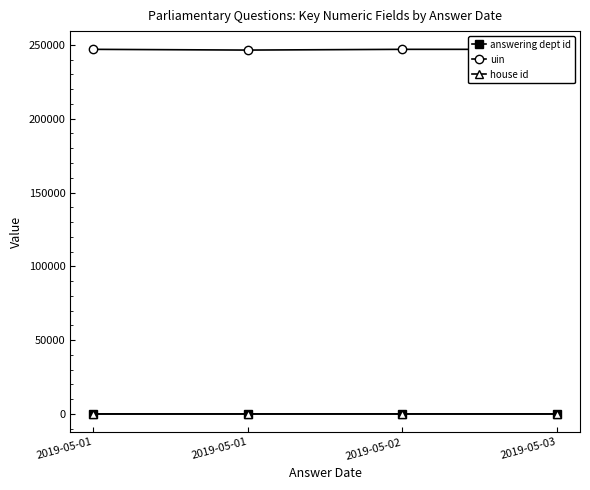

What is the minimum value shown in the chart?

1